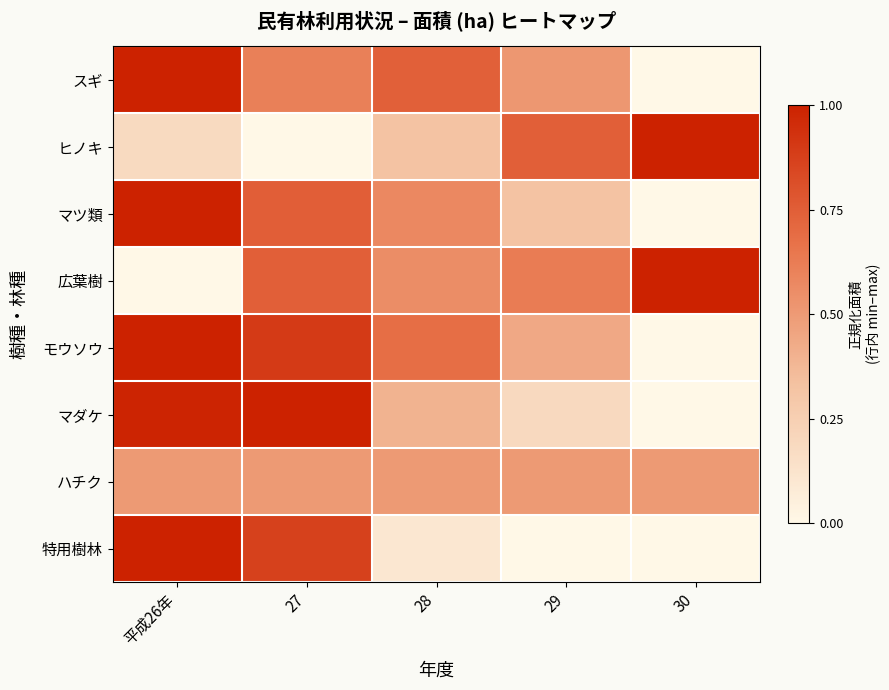

Which has a higher value, 28 or 30?

28